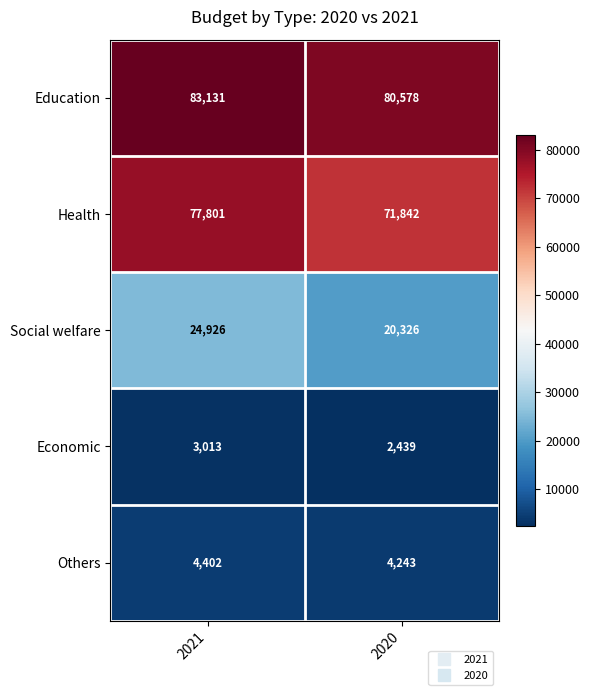

At how many categories does at least one series exceed 68802?

2